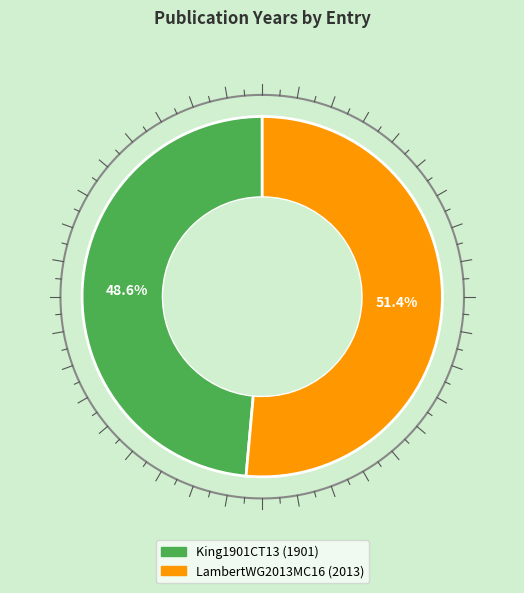

The King1901CT13 slice represents 34% of the pie. True or false?

False